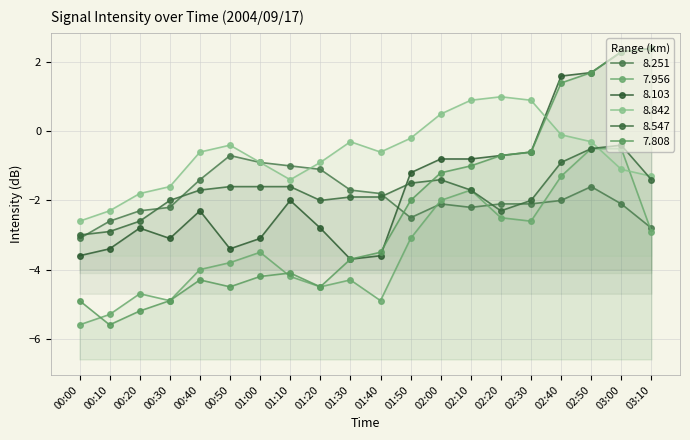

What is the sum of the 8.103 values at 01:40 and 01:50?

-4.8